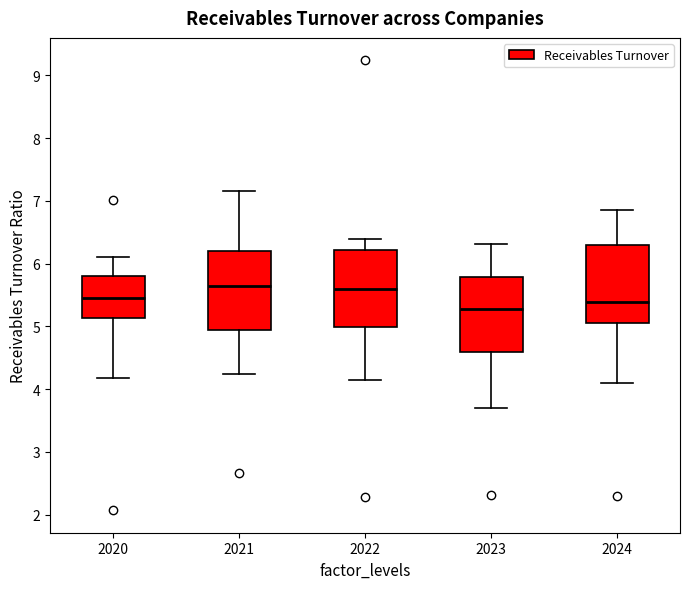

Reading left to right, read every box against the y-axis: the position of its median line, the range the box covers, and the ends of its whiskers. The values are not printed on the chart, so give them approximately, as read against the axis.

2020: median 5.4, box 5.1 to 5.8, whiskers 4.2 to 6.1
2021: median 5.6, box 5.0 to 6.2, whiskers 4.2 to 7.2
2022: median 5.6, box 5.0 to 6.2, whiskers 4.1 to 6.4
2023: median 5.3, box 4.6 to 5.8, whiskers 3.7 to 6.3
2024: median 5.4, box 5.1 to 6.3, whiskers 4.1 to 6.9